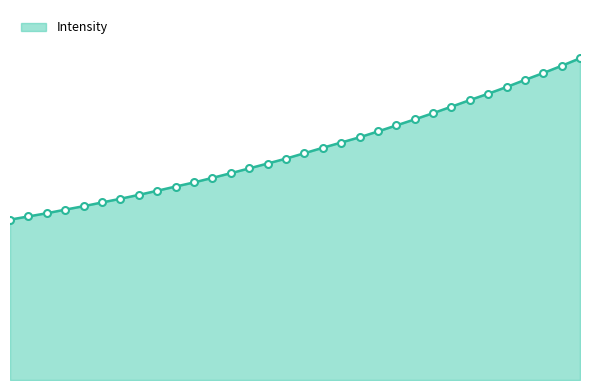

What is the sum of all values?

84607.0